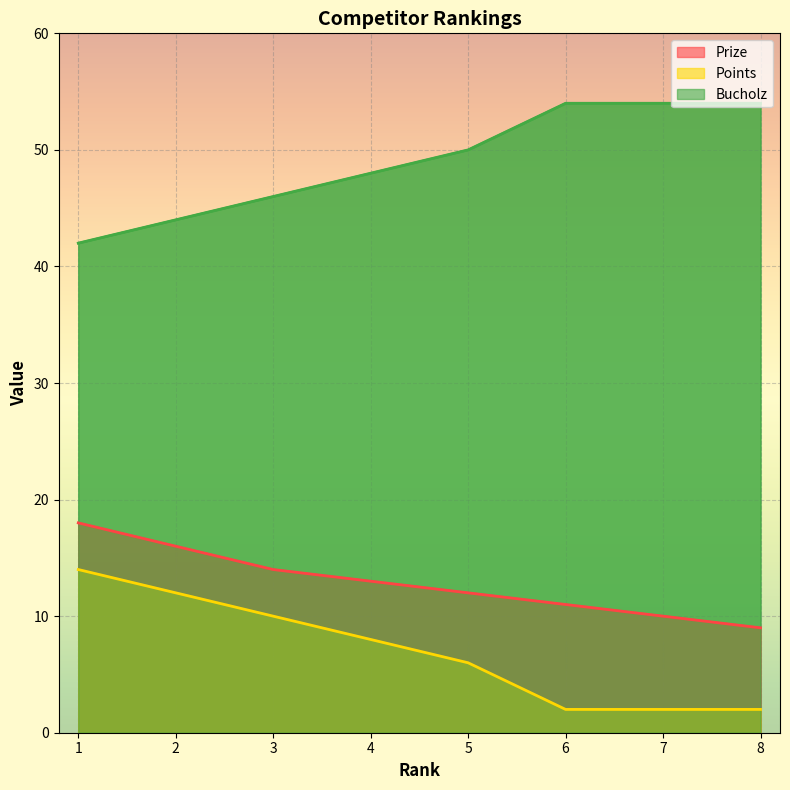

What is the difference between the maximum and minimum values in the Points series?

12